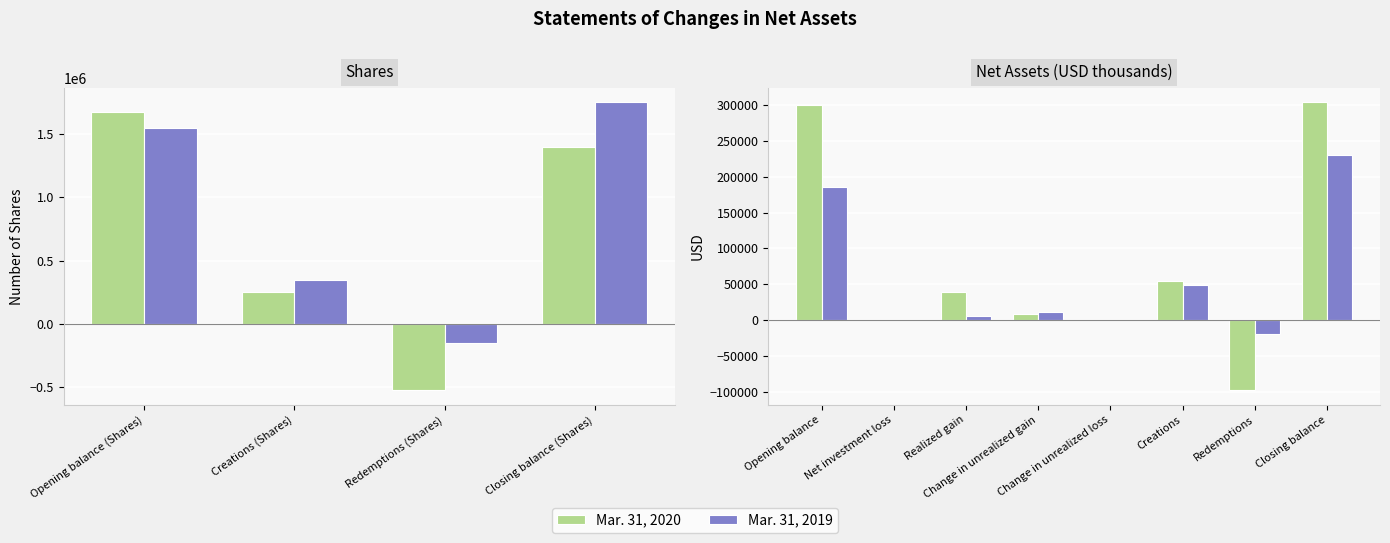

What position from the left is Closing balance?

8